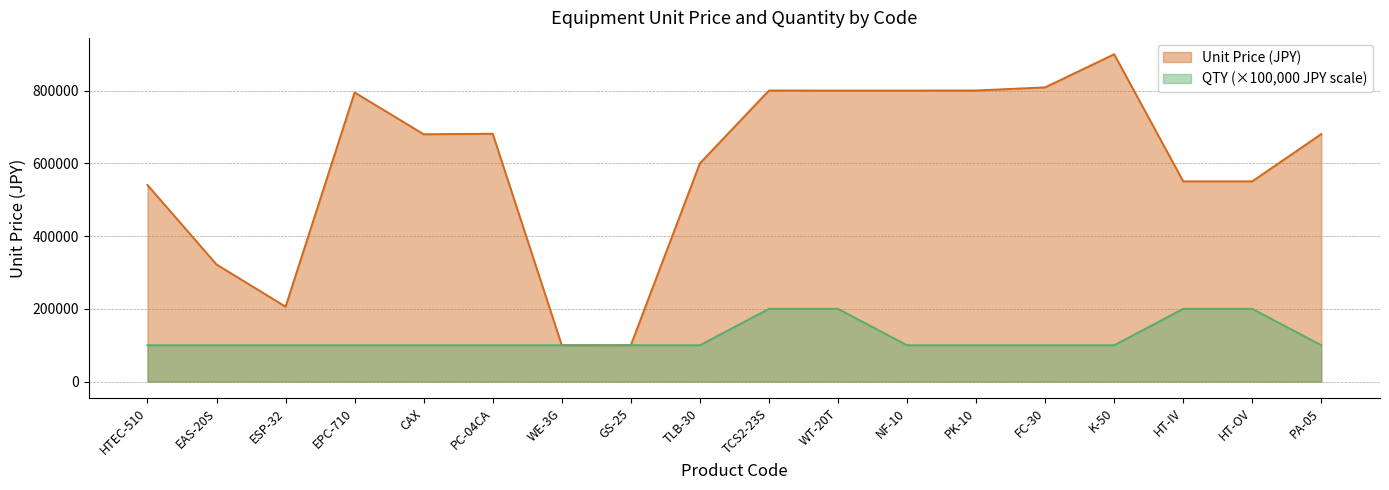

The value of QTY at GS-25 is 174710. True or false?

False